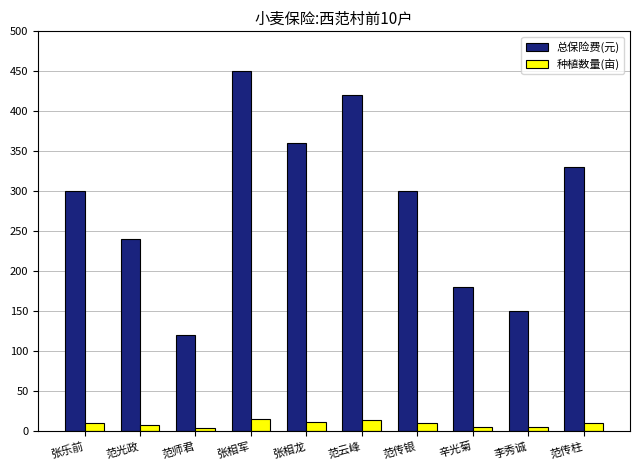

Rank the series by their average value, from highest to lowest.

总保险费(元), 种植数量(亩)